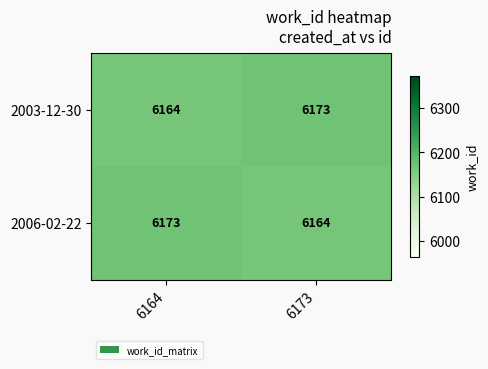

What is the sum of the 2006-02-22 values at 6173 and 6164?

12337